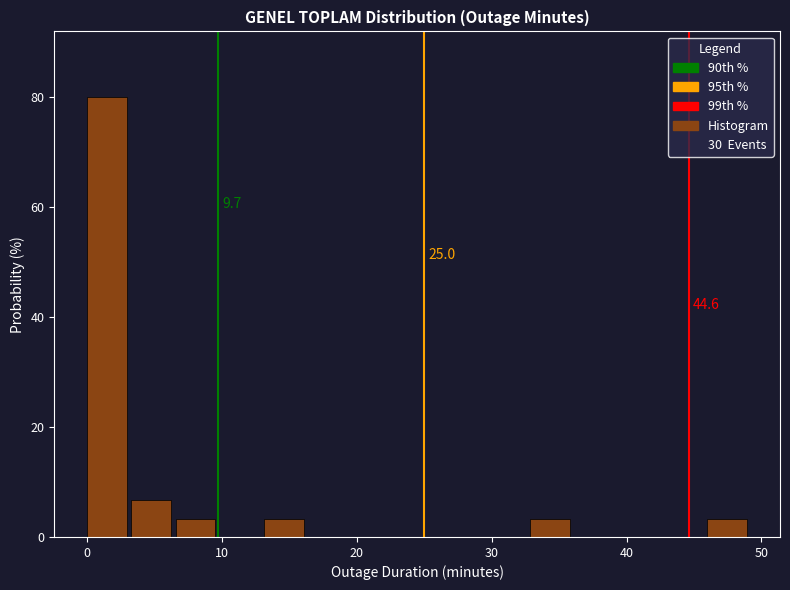

Around what value on the x-axis is the tallest bar? Give the approximate position of its centre, as read against the axis.

1